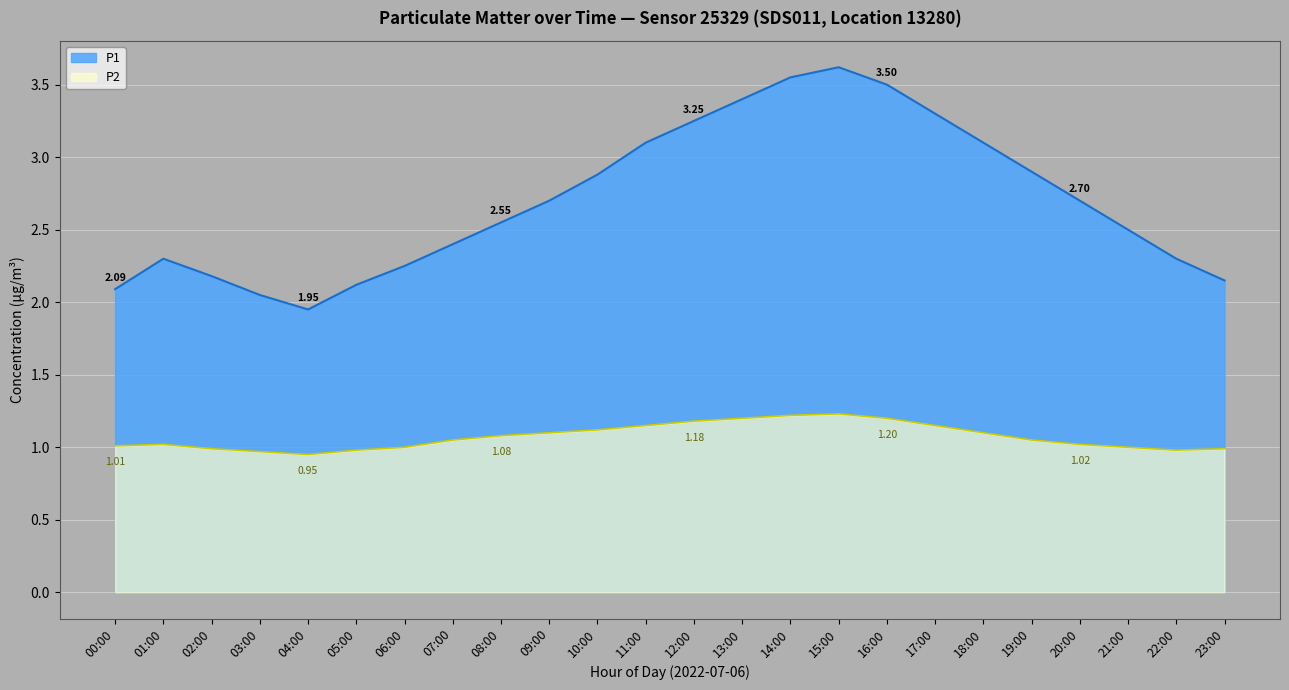

In P2, how many points are higher than both neighbors (excluding endpoints)?

2